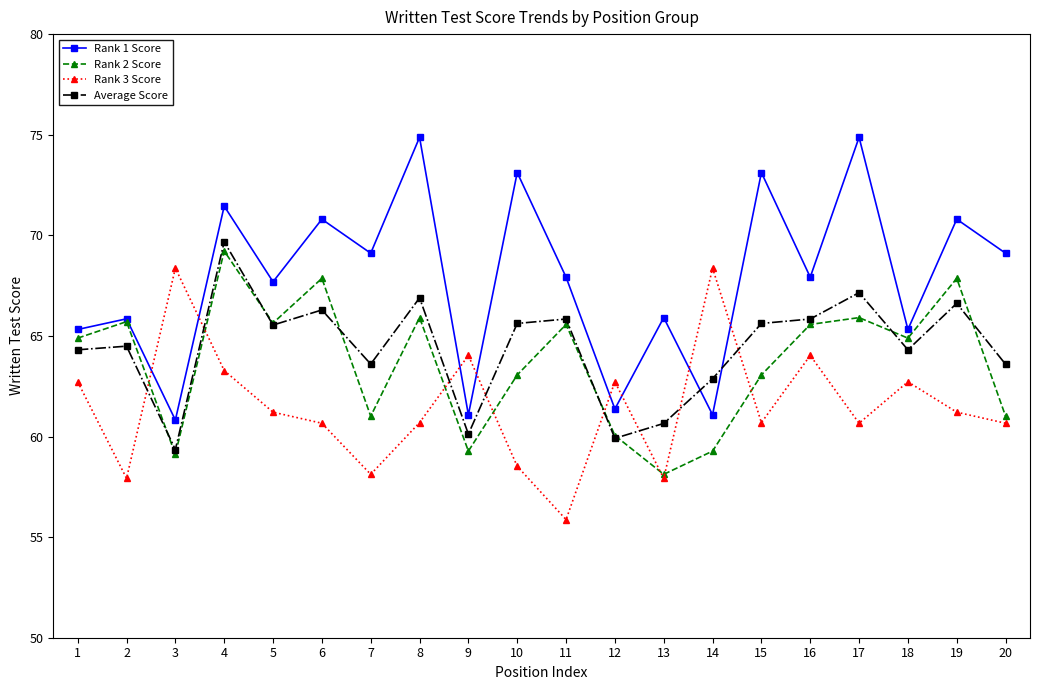

Rank the series at 19 from lowest to highest value.

Rank 3 Score, Average Score, Rank 2 Score, Rank 1 Score